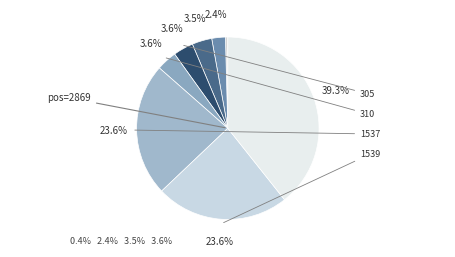

How many segments does this pie chart have?

8